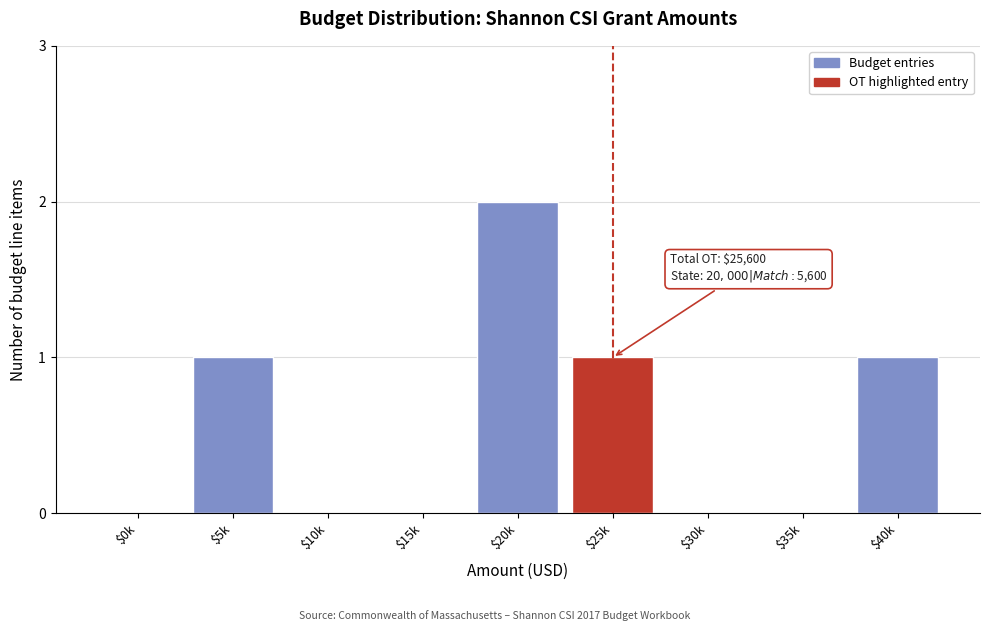

Is it true that the value at $10k is -1?

False